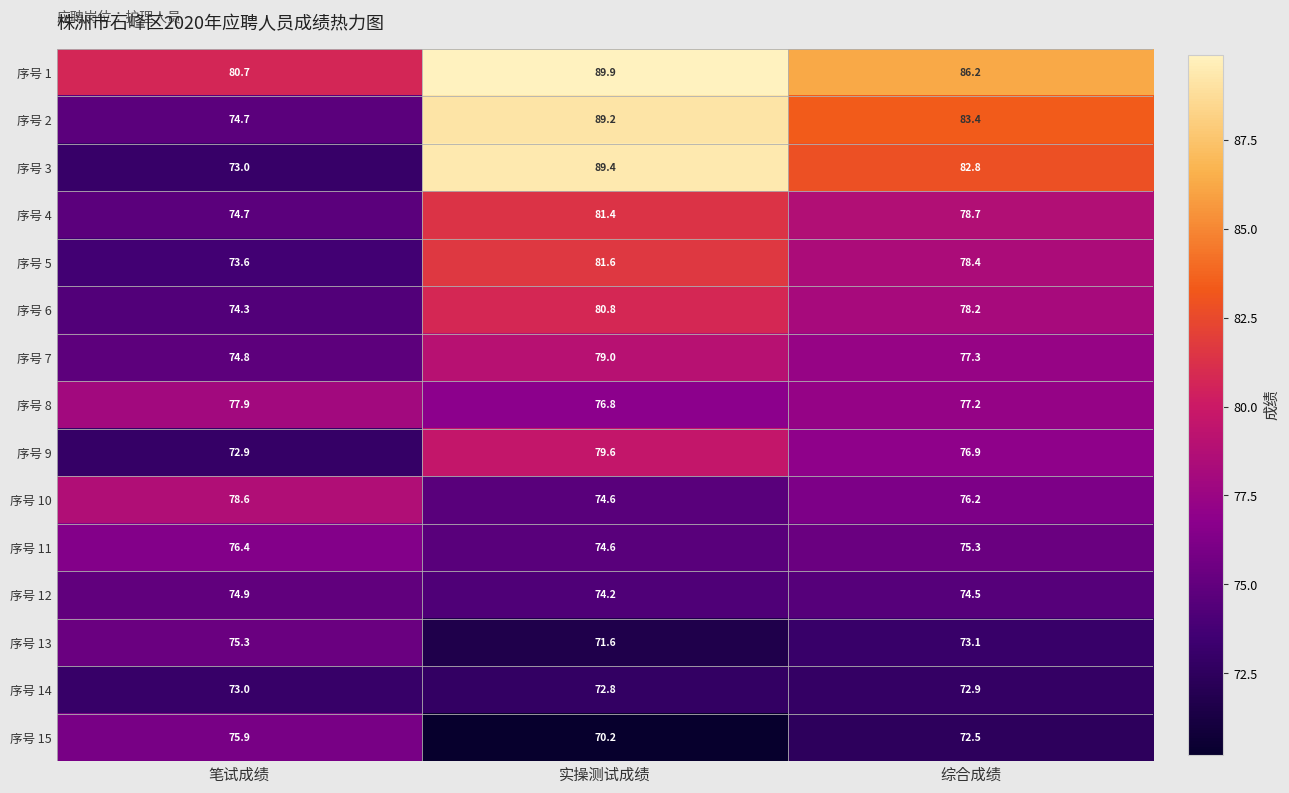

Which series has the largest range (max minus min)?

序号 3